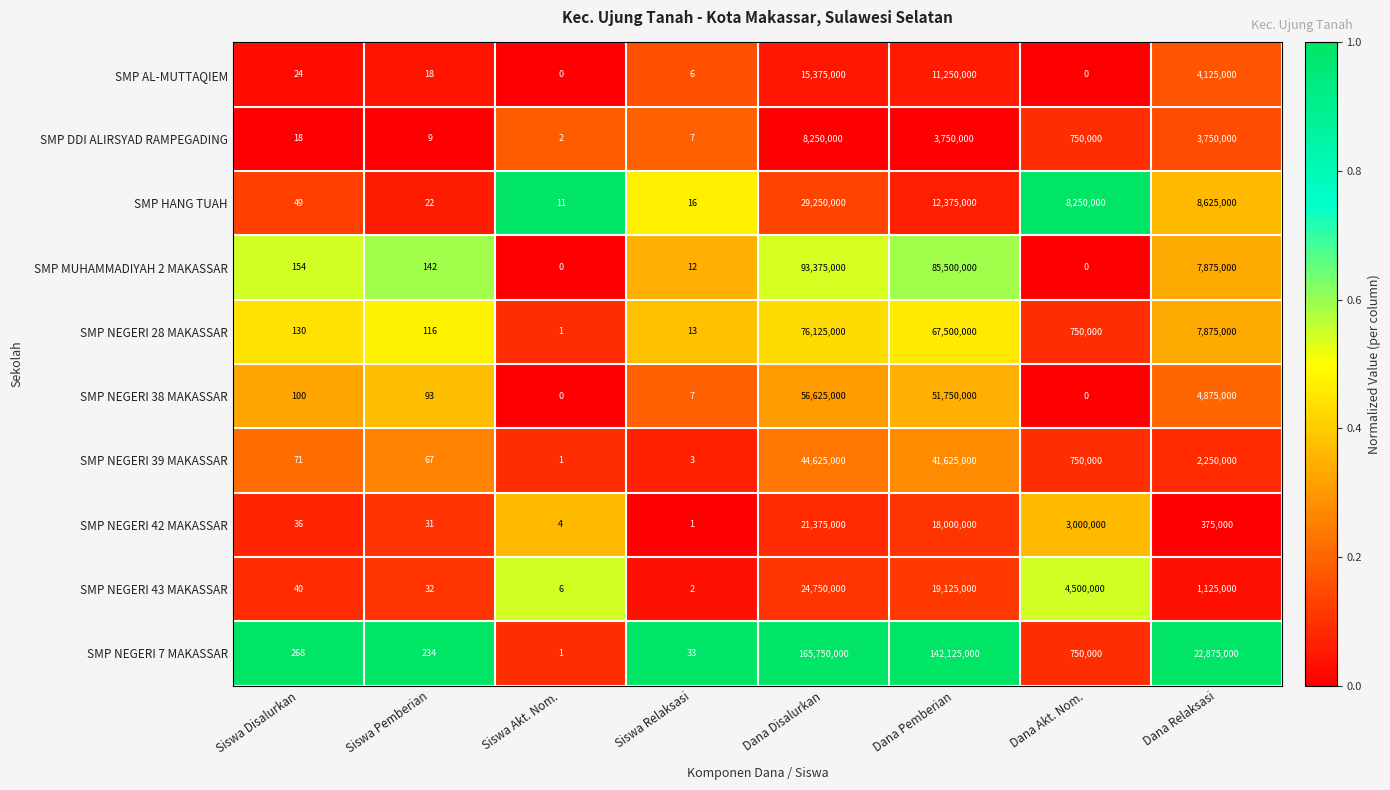

The value of SMP NEGERI 7 MAKASSAR at Dana Akt. Nom. is 750000. True or false?

True